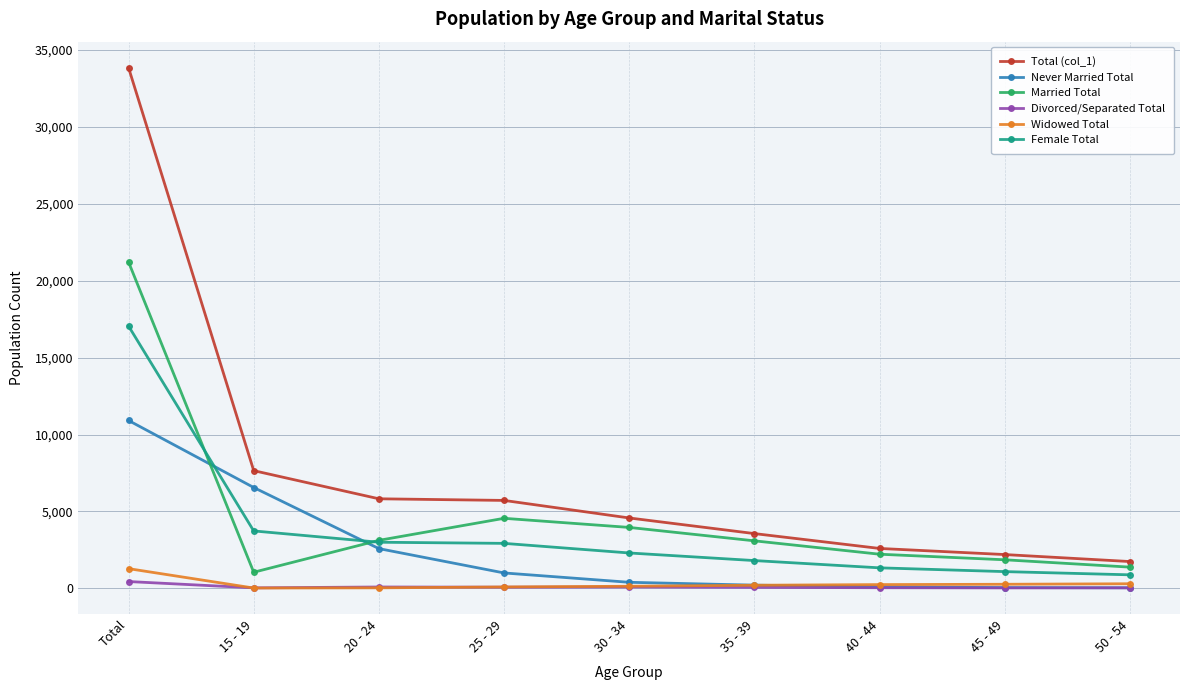

True or false: Married Total and Divorced/Separated Total intersect in this chart.

False